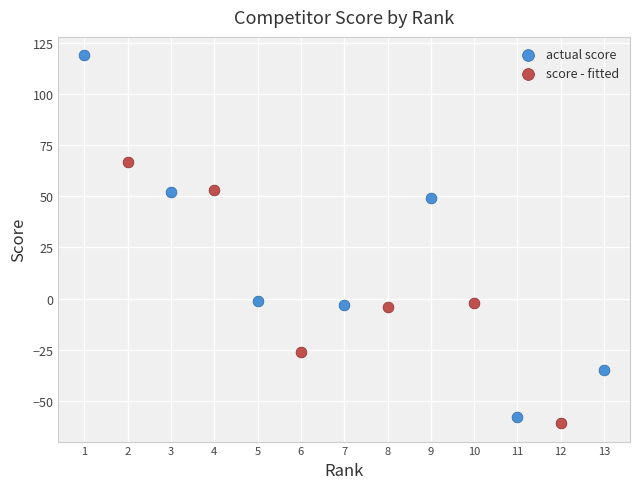

Which series reaches the maximum Y coordinate?

actual score